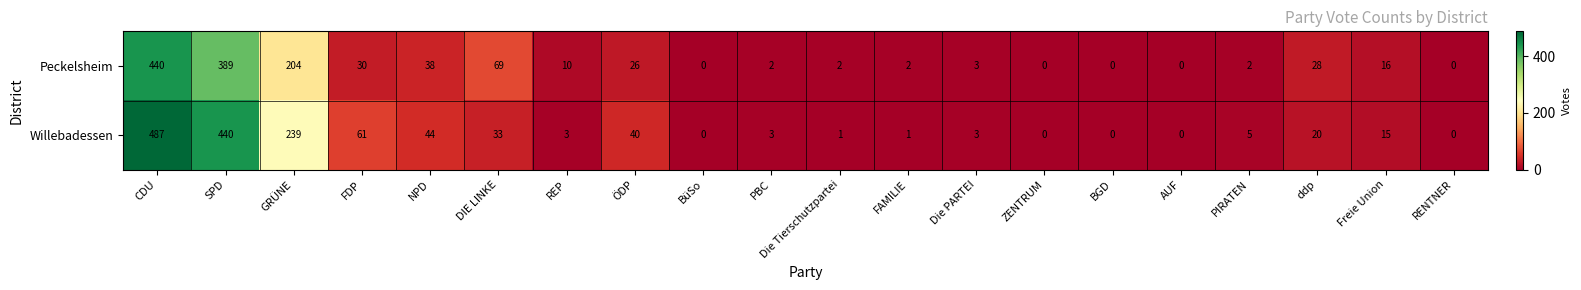

Count the number of categories in the chart.

20